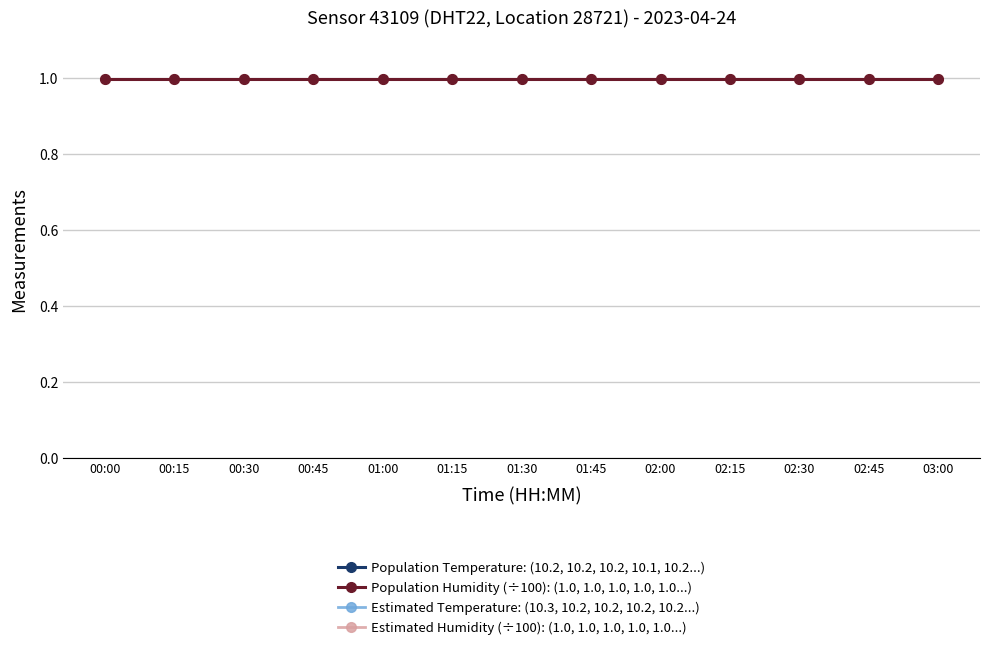

What is the total value across all series at 00:45?

22.3